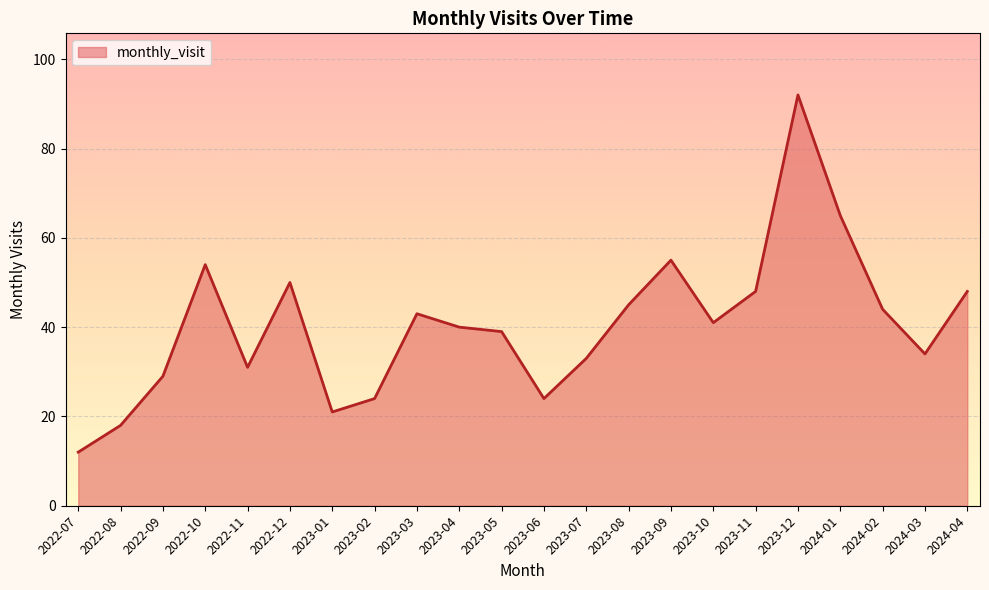

Between 2022-07 and 2022-12, which is larger?

2022-12